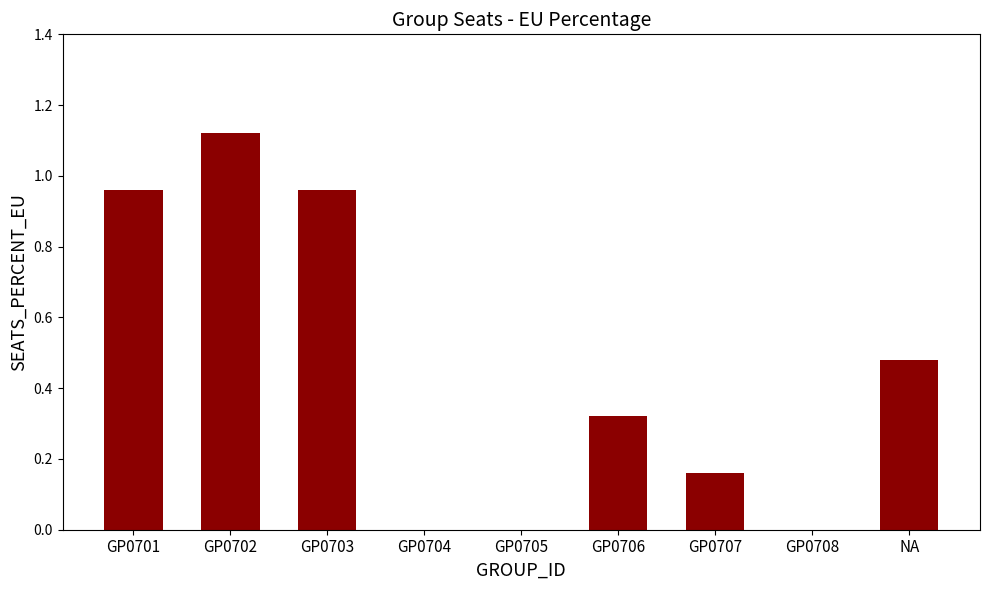

The chart shows a value of -0.5 at GP0705. True or false?

False